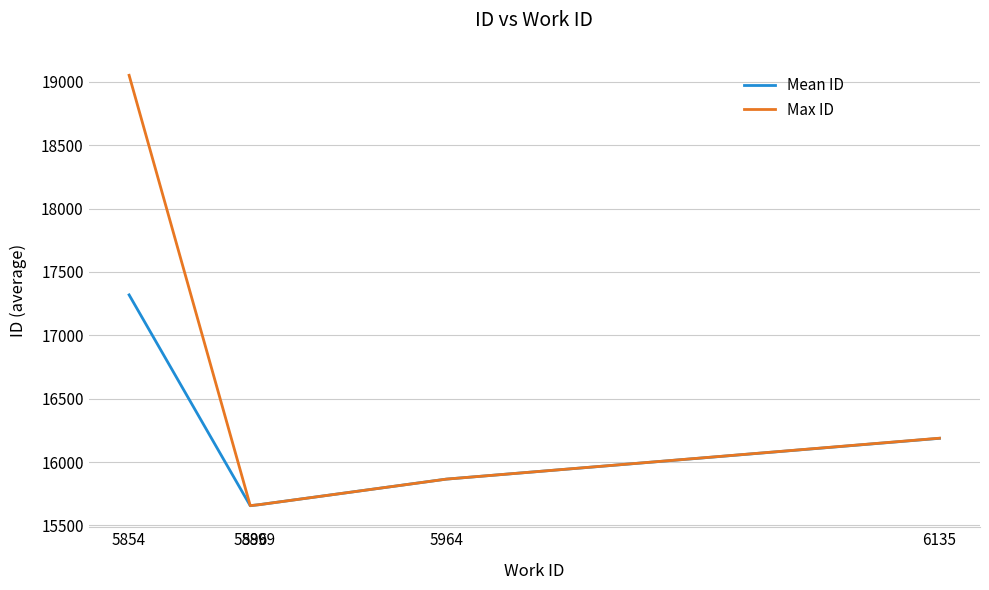

What is the smallest value displayed?

15655